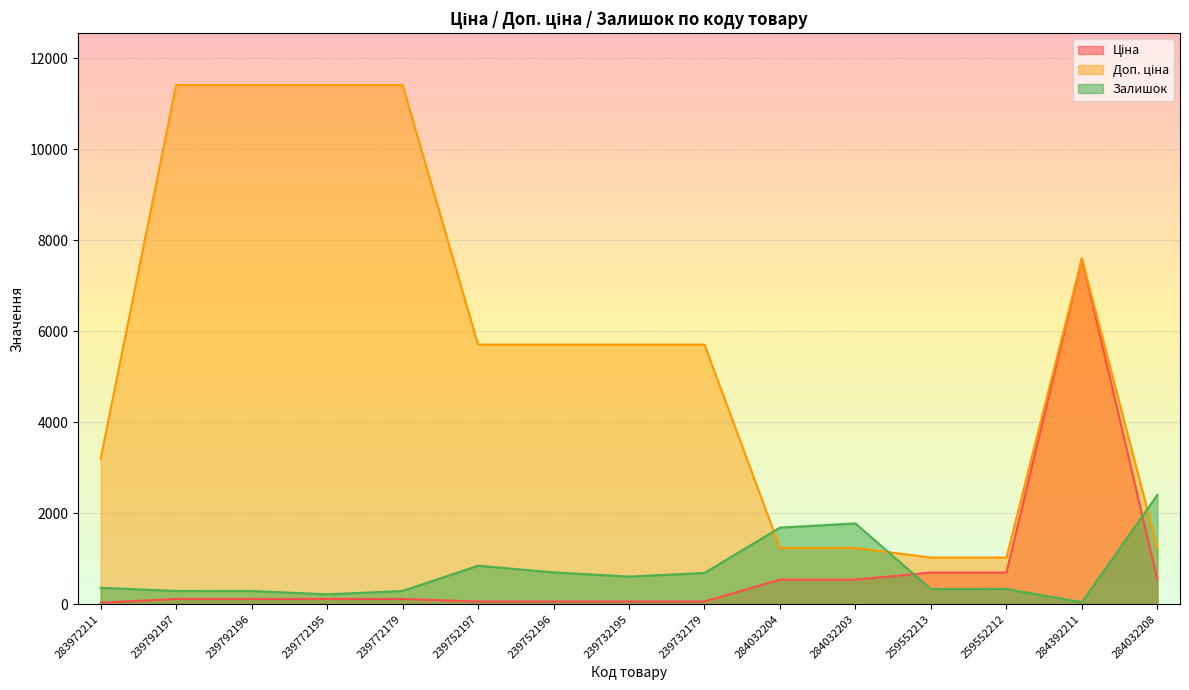

What position from the right is 239792196?

13